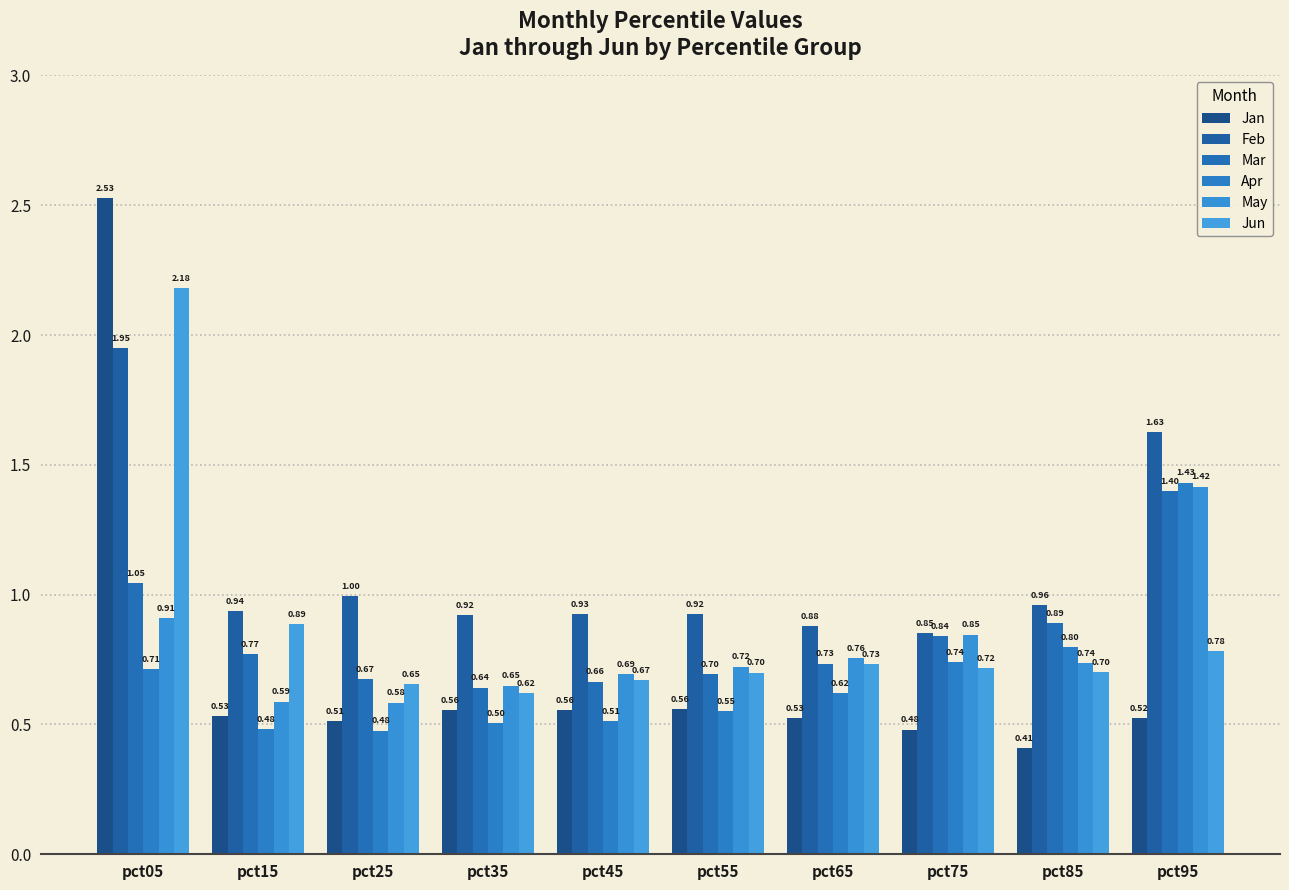

Reading right to left, what are all the values shown in this chart?

Jan: pct95=0.5	pct85=0.4	pct75=0.5	pct65=0.5	pct55=0.6	pct45=0.6	pct35=0.6	pct25=0.5	pct15=0.5	pct05=2.5
Feb: pct95=1.6	pct85=1.0	pct75=0.9	pct65=0.9	pct55=0.9	pct45=0.9	pct35=0.9	pct25=1.0	pct15=0.9	pct05=1.9
Mar: pct95=1.4	pct85=0.9	pct75=0.8	pct65=0.7	pct55=0.7	pct45=0.7	pct35=0.6	pct25=0.7	pct15=0.8	pct05=1.0
Apr: pct95=1.4	pct85=0.8	pct75=0.7	pct65=0.6	pct55=0.6	pct45=0.5	pct35=0.5	pct25=0.5	pct15=0.5	pct05=0.7
May: pct95=1.4	pct85=0.7	pct75=0.8	pct65=0.8	pct55=0.7	pct45=0.7	pct35=0.6	pct25=0.6	pct15=0.6	pct05=0.9
Jun: pct95=0.8	pct85=0.7	pct75=0.7	pct65=0.7	pct55=0.7	pct45=0.7	pct35=0.6	pct25=0.7	pct15=0.9	pct05=2.2